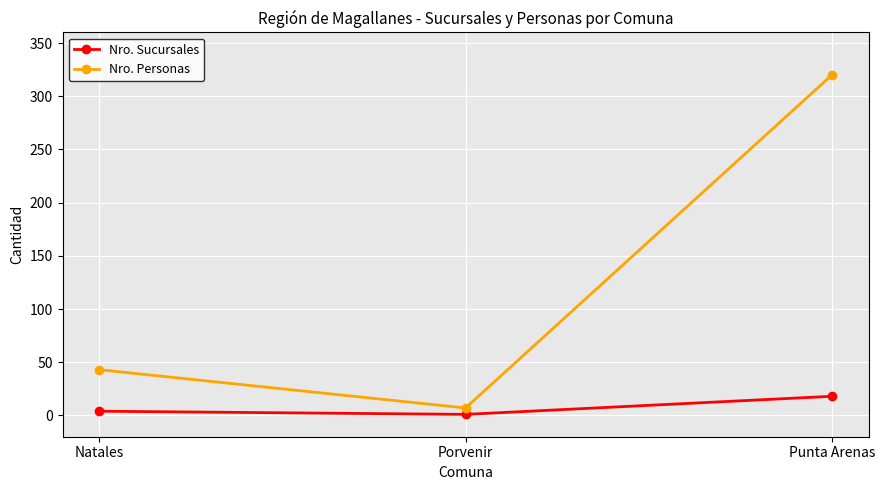

Which series has the largest range (max minus min)?

Nro. Personas